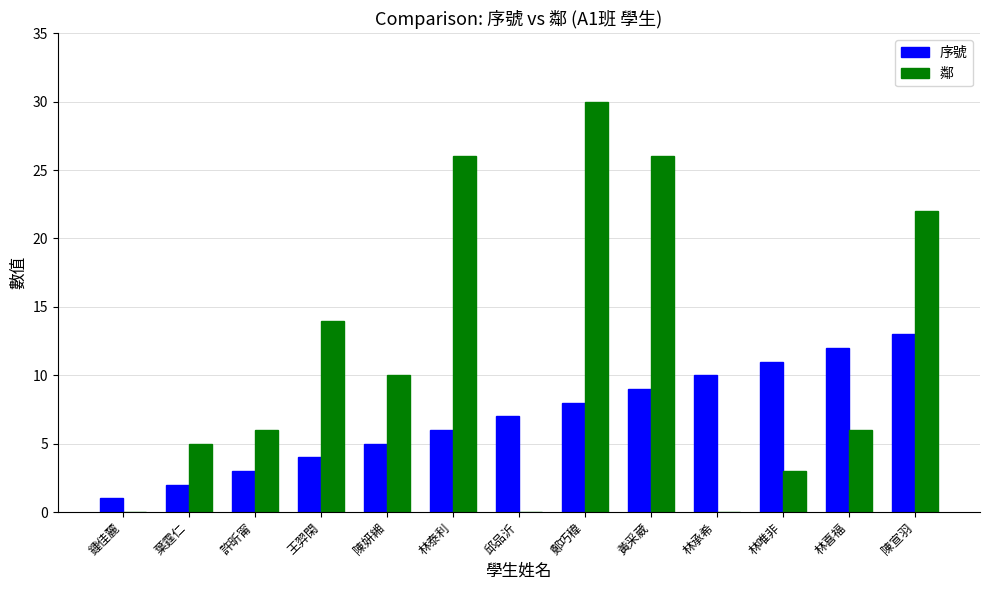

How many categories are shown in the chart?

13